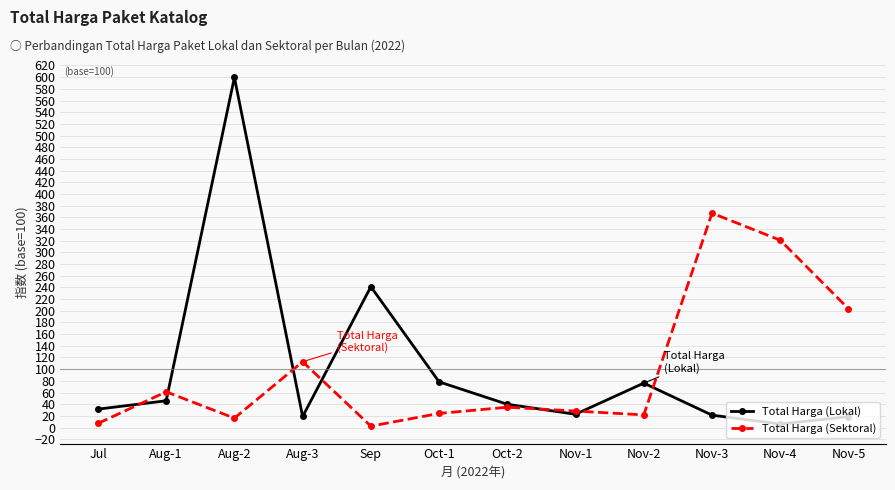

What is the minimum value for Total Harga (Lokal)?

6.0